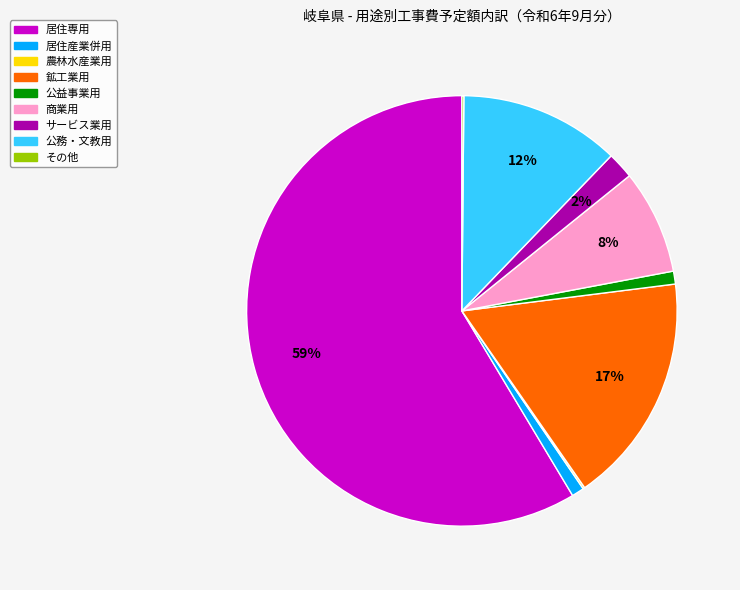

Between 鉱工業用 and 公務・文教用, which is larger?

鉱工業用